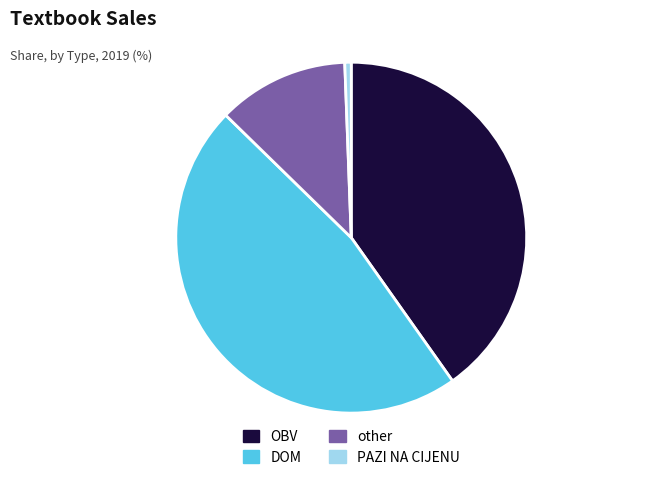

What is the largest slice in the pie chart?

DOM